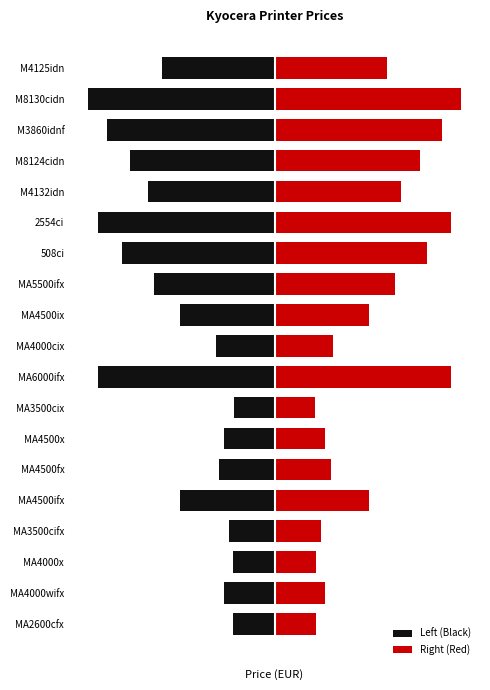

How many bars are there in total?

38